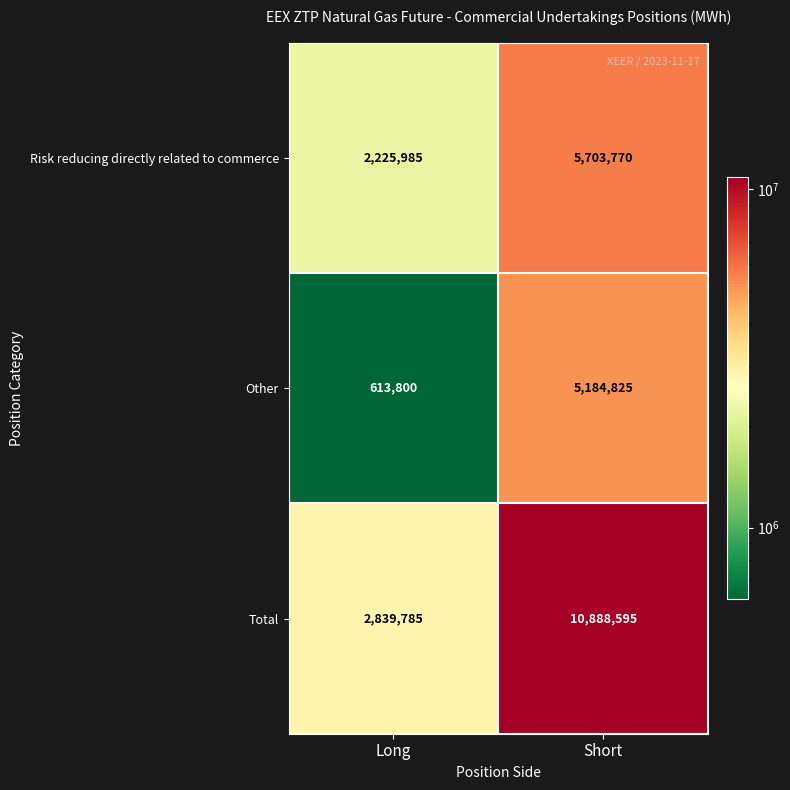

Which series has the largest total across all categories?

Total